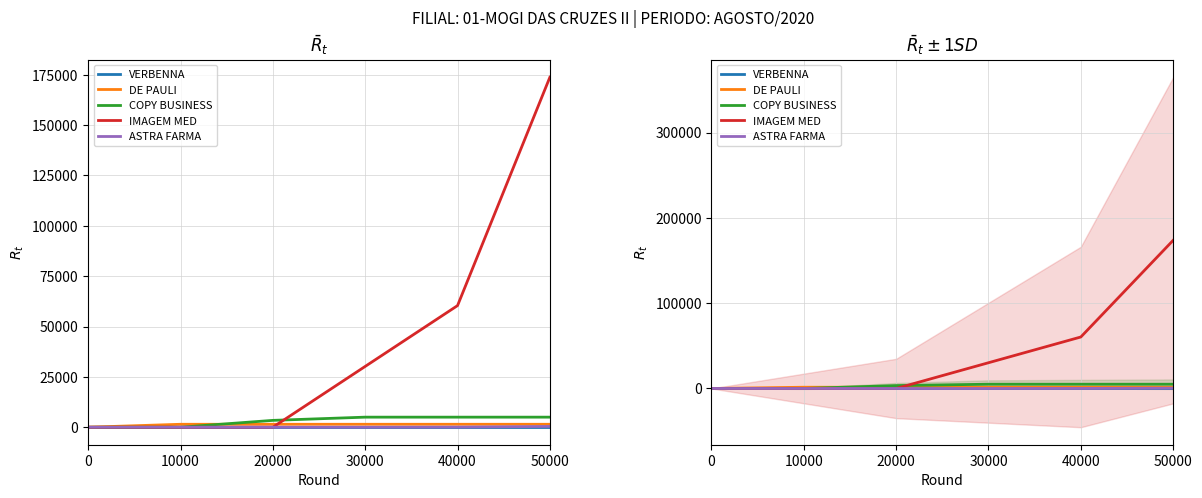

What is the sum of the IMAGEM MED values at 0 and 30000?

30200.0